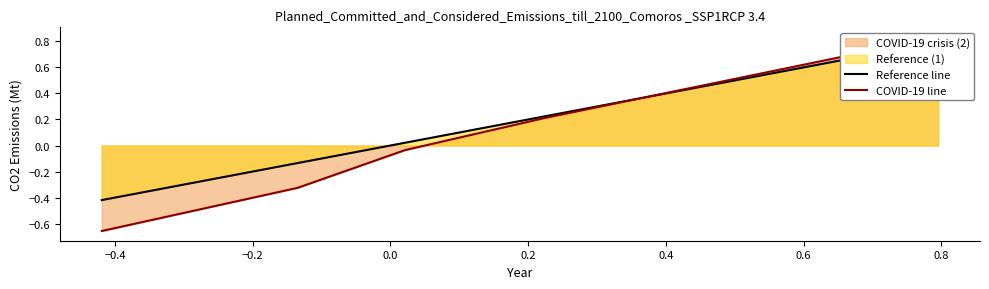

What is the value of the COVID-19 line point at the 2nd from the left?

-0.3